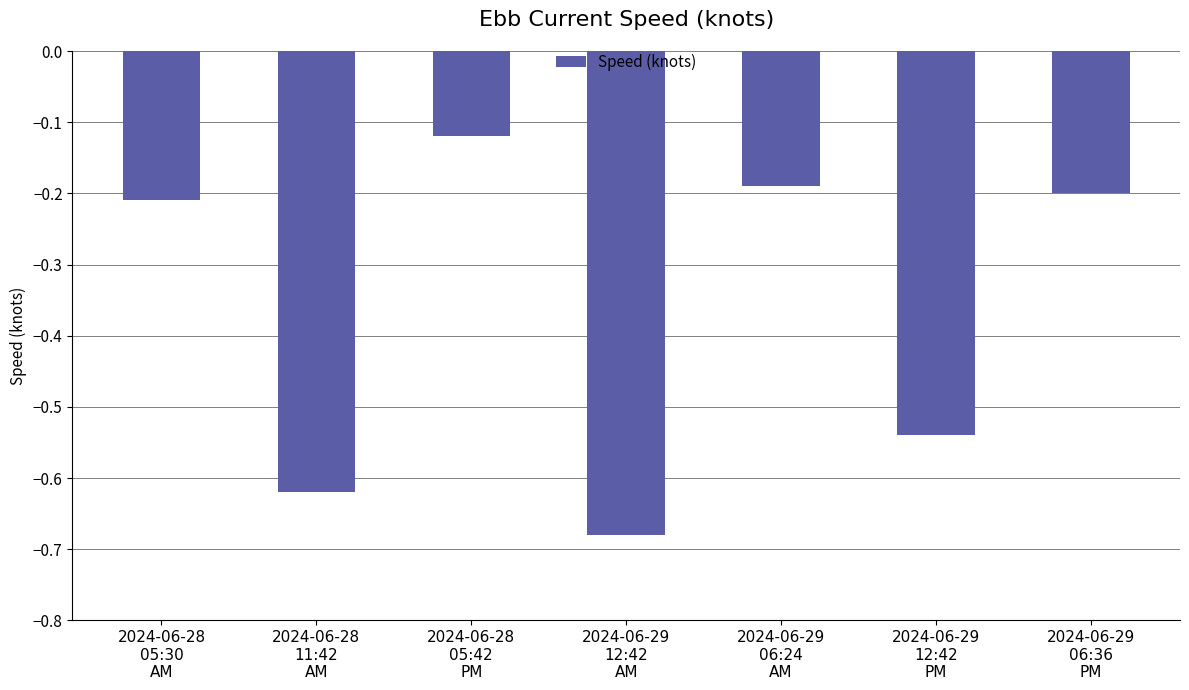

Which has a higher value, 2024-06-28
11:42
AM or 2024-06-28
05:30
AM?

2024-06-28
05:30
AM